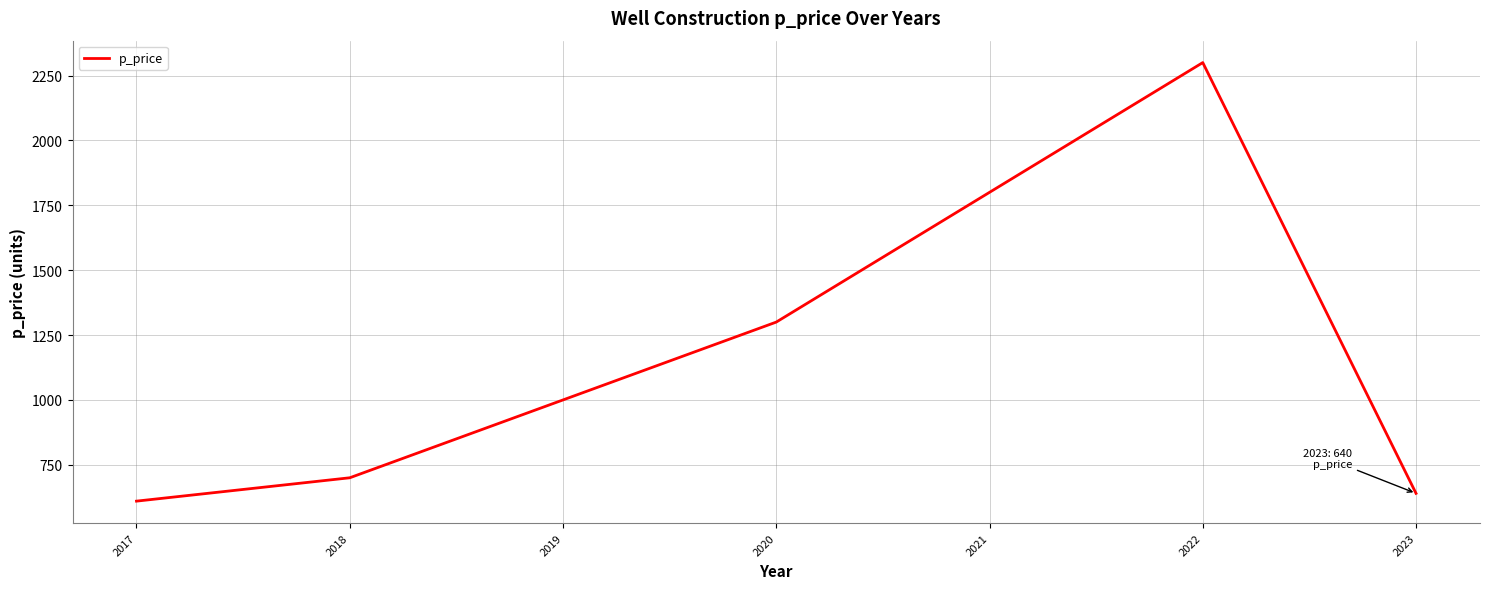

What is the difference between the values at 2017 and 2018?

90